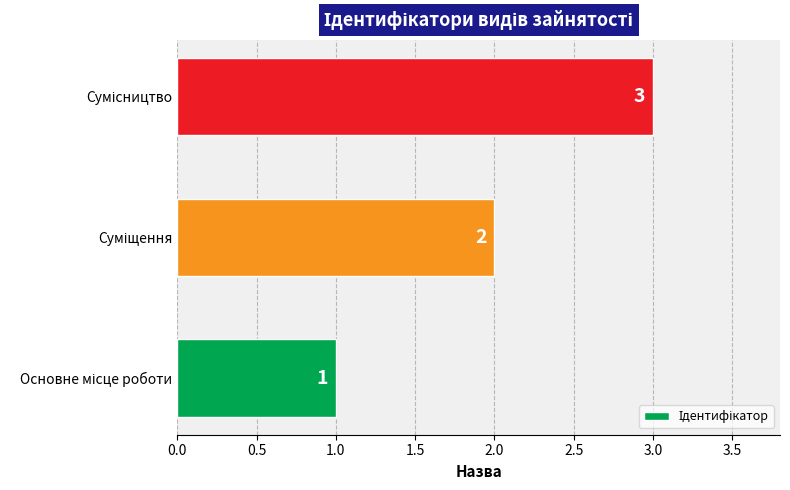

What is the greatest value displayed?

3